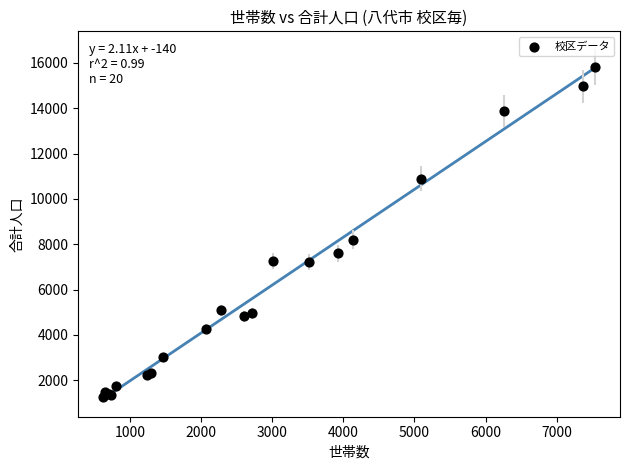

What Y value in the scatter plot is closest to 8538?

8202